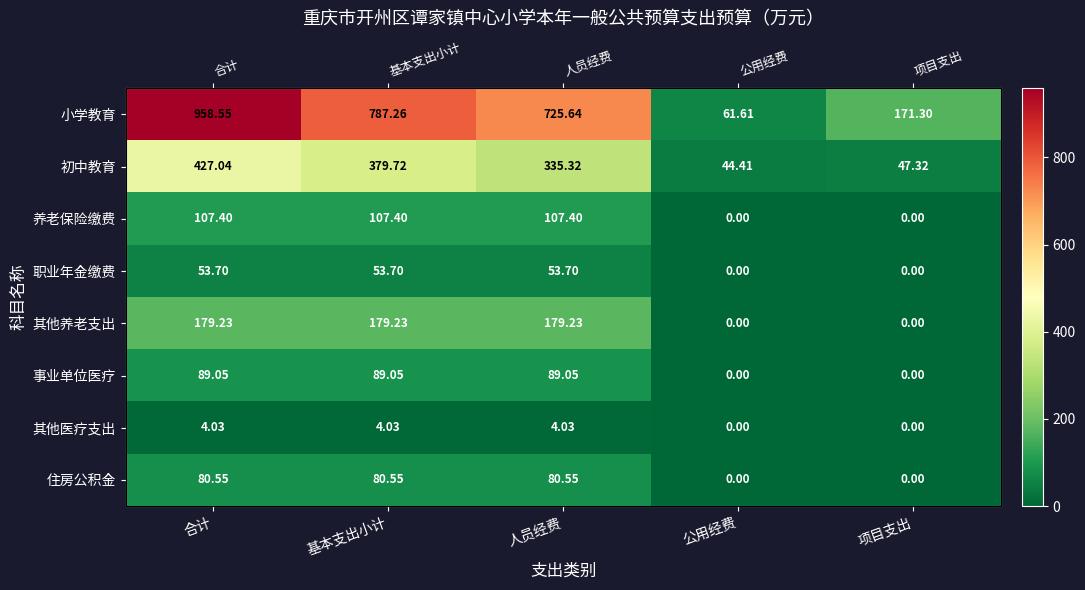

Where does the 初中教育 series first go above 335?

合计